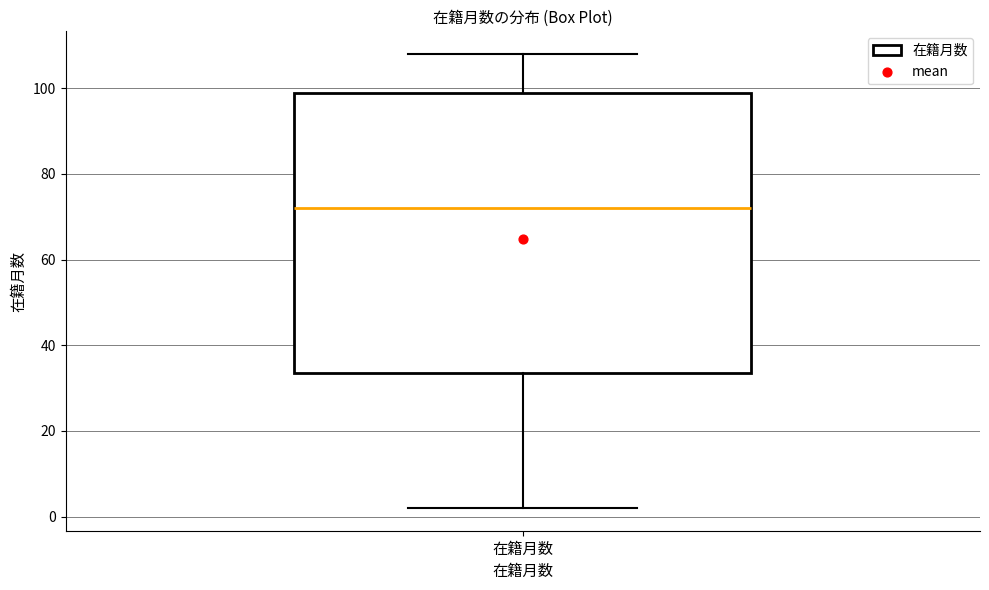

Transcribe this box plot: give where the median line is, the range the box spans, and where the two whiskers end, as read against the y-axis. The values are not printed on the chart, so give them approximately, as read against the axis.

median 72, box 34 to 100, whiskers 2 to 108